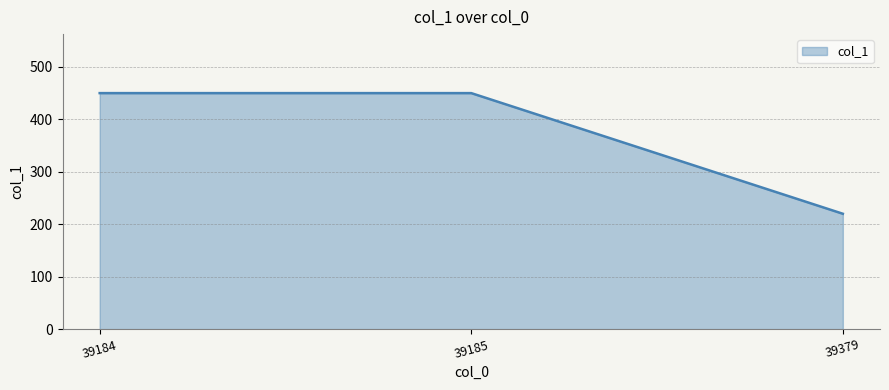

The value at 39184 is 450. True or false?

True